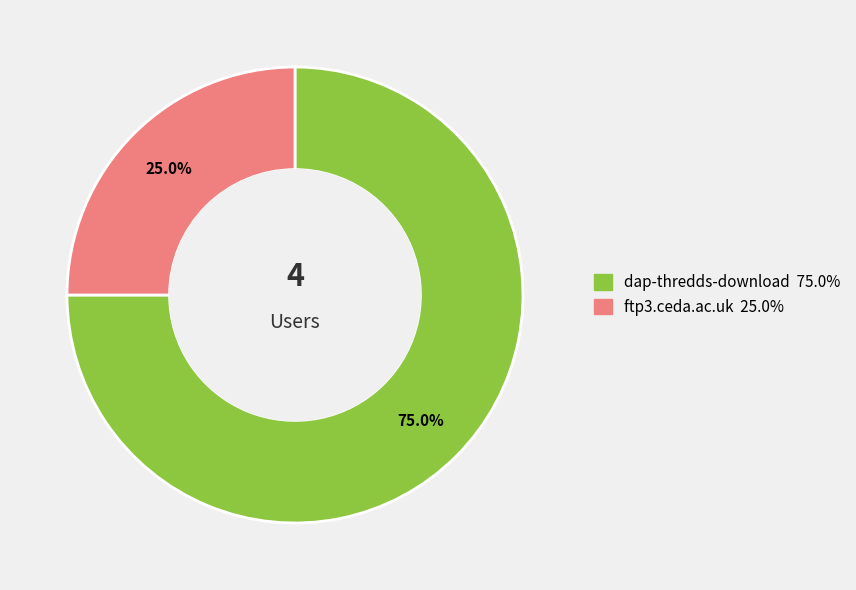

True or false: ftp3.ceda.ac.uk accounts for 25% of the total.

True